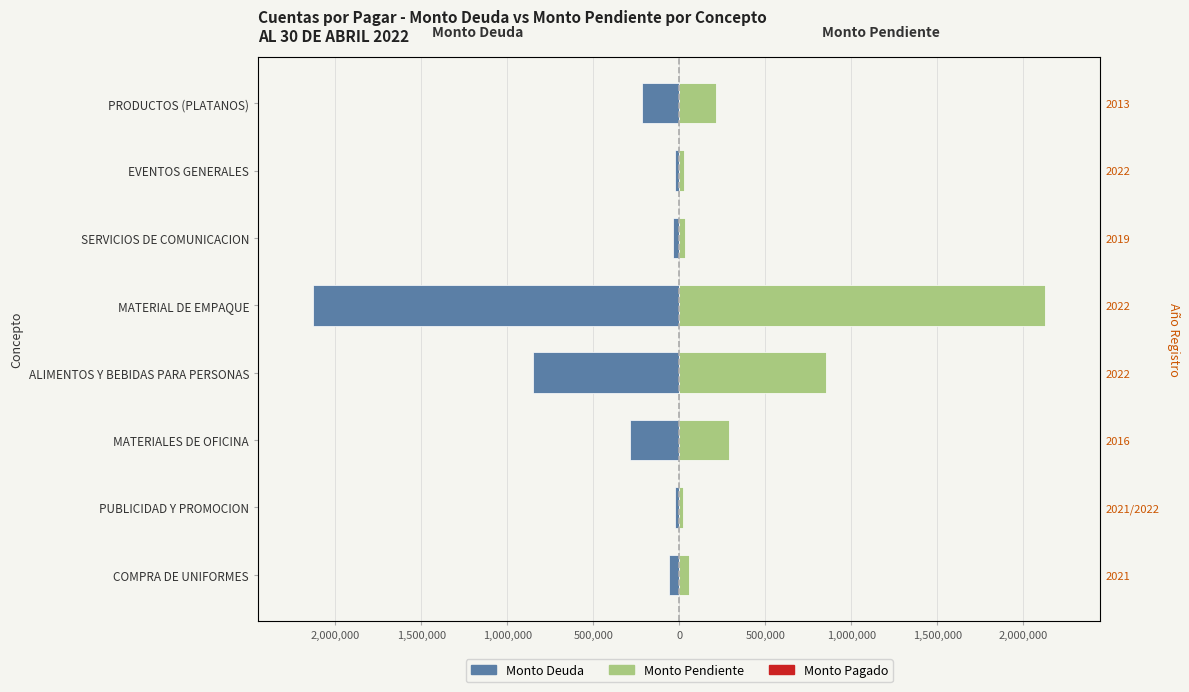

The Monto Deuda series shows -83855.3 at COMPRA DE UNIFORMES. True or false?

False